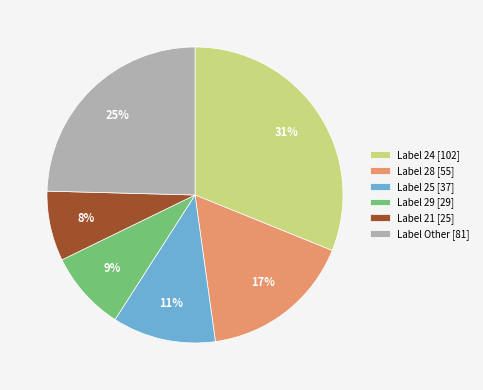

Between Label 21 [25] and Label Other [81], which is larger?

Label Other [81]